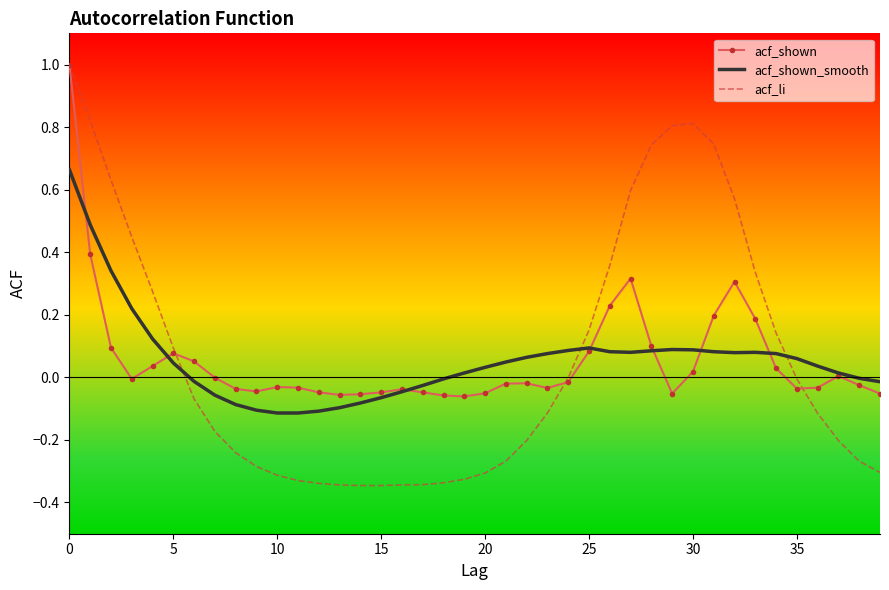

Which series has the widest spread of values?

acf_li